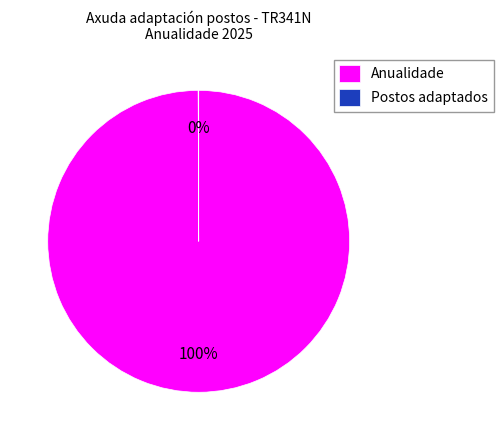

Which category has the biggest portion of the pie?

Anualidade